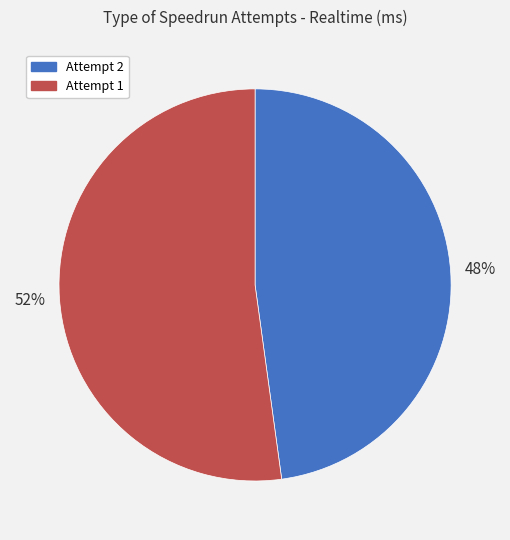

Is it true that Attempt 1 is 52% of the pie?

True